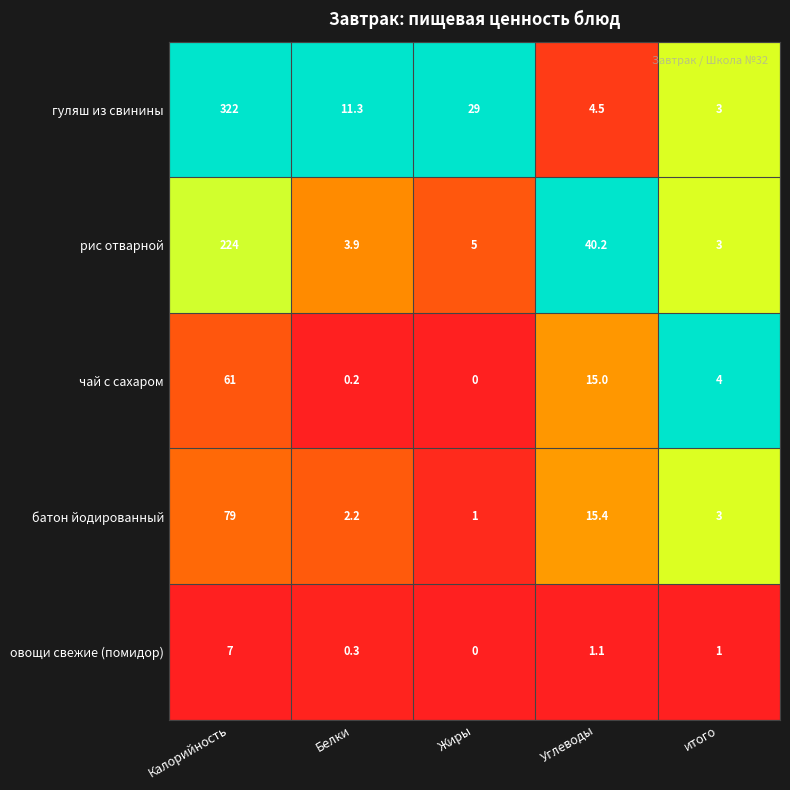

Rank the series by their maximum value, from highest to lowest.

гуляш из свинины, рис отварной, батон йодированный, чай с сахаром, овощи свежие (помидор)